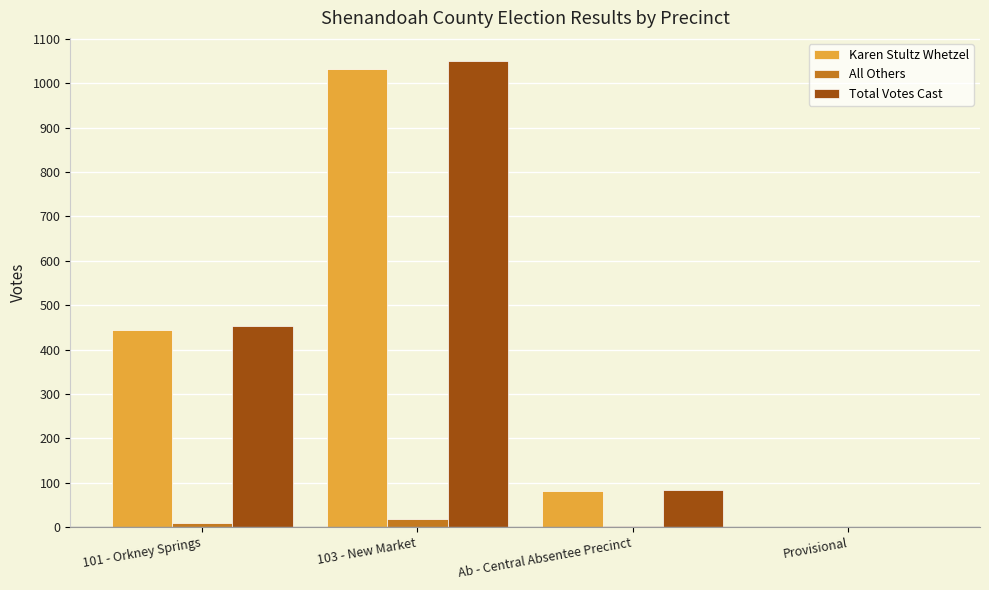

Is it true that Karen Stultz Whetzel equals 0 at Provisional?

True